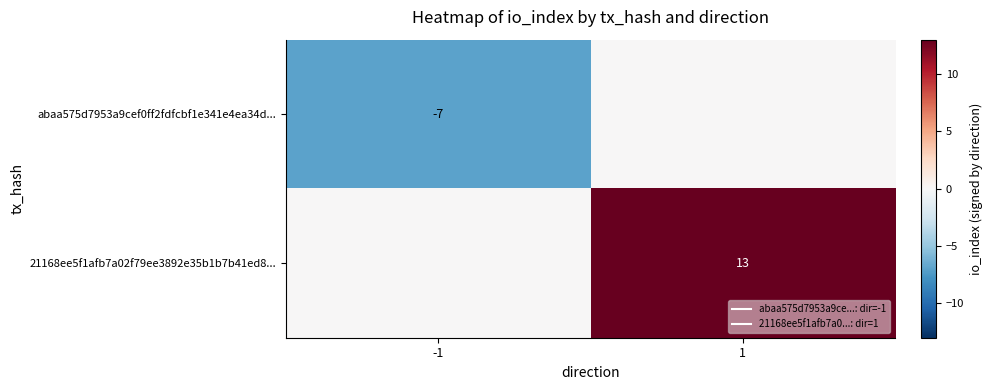

At which category does the chart reach its minimum across all series?

-1